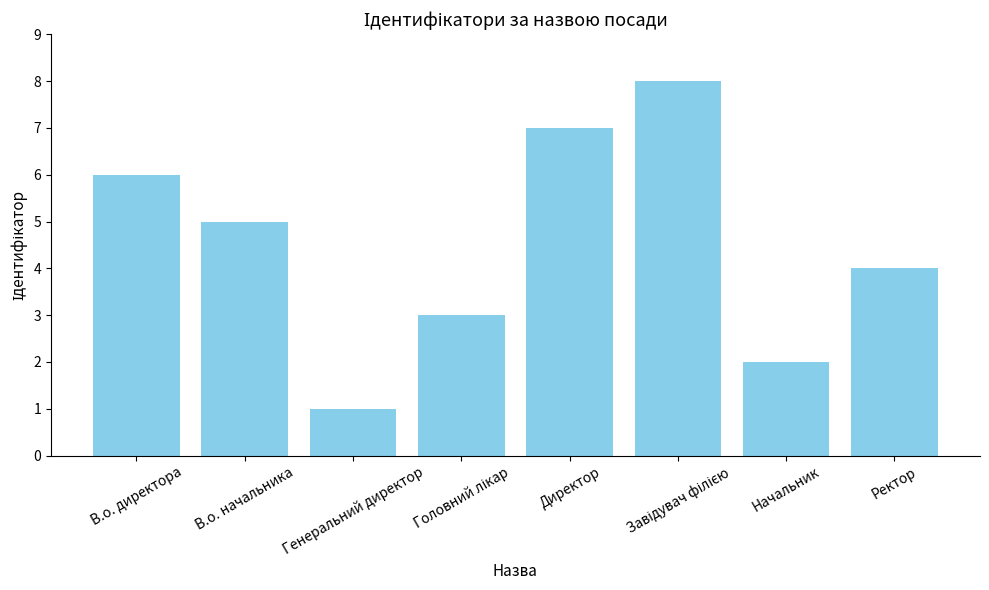

The chart shows a value of 2 at Начальник. True or false?

True